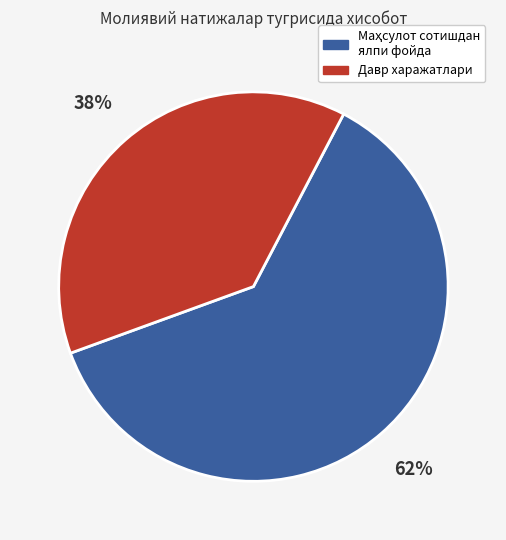

Is there a majority slice in this chart?

Yes